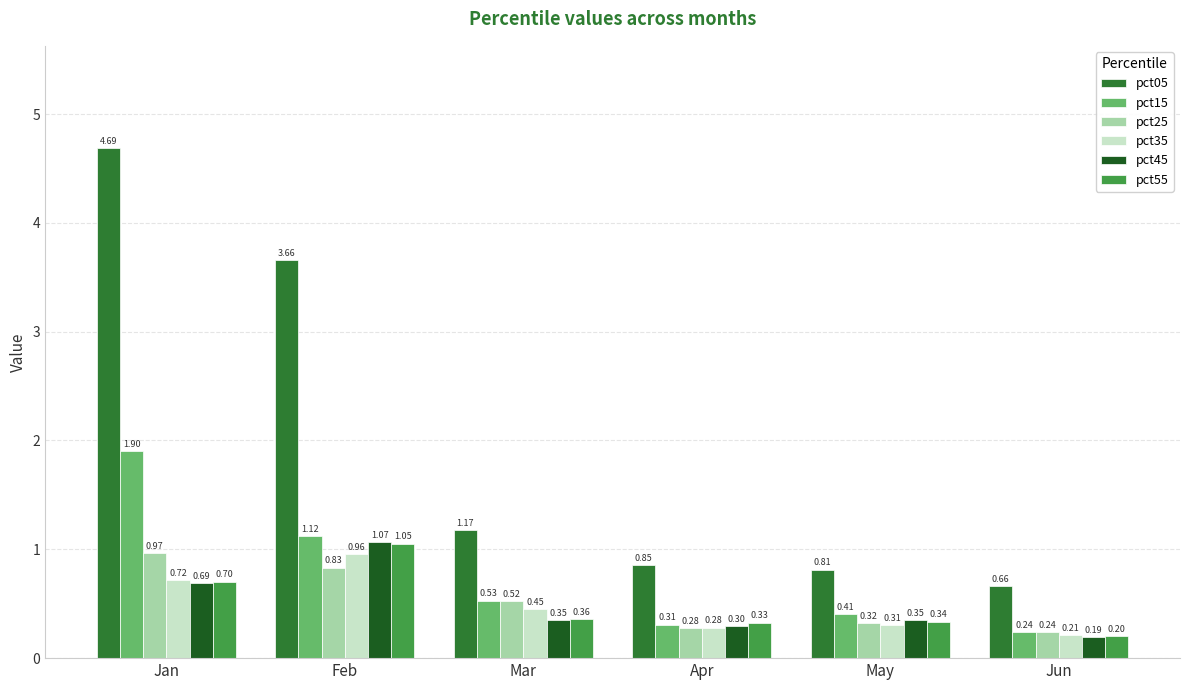

At which label is pct55 closest to 0?

Jun